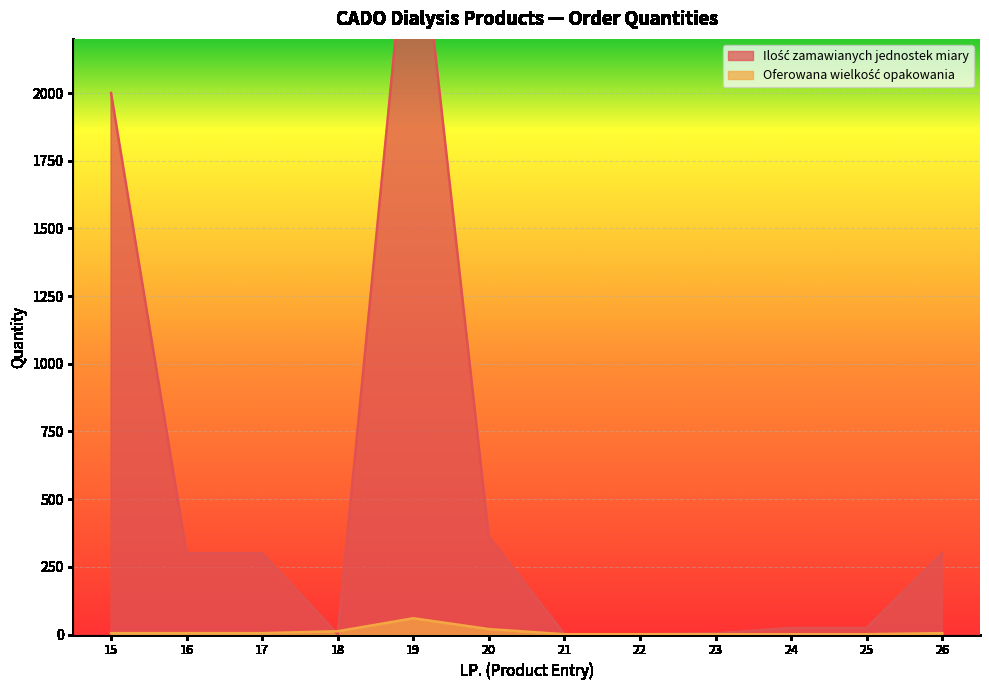

In Ilość zamawianych jednostek miary, how many points are lower than both neighbors (excluding endpoints)?

1